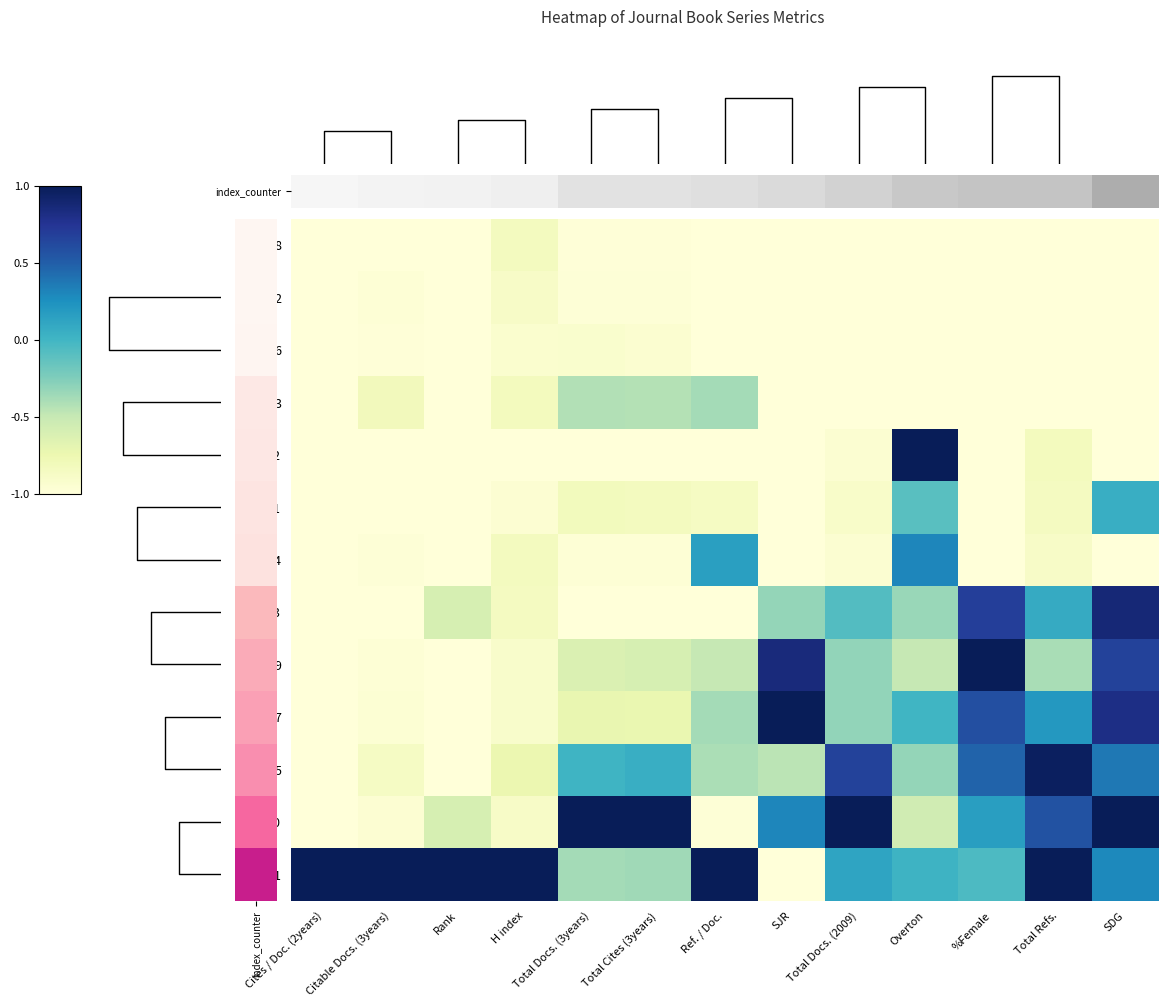

Is the value of 12 at Total Docs. (2009) greater than the value of 11 at Total Docs. (2009)?

No